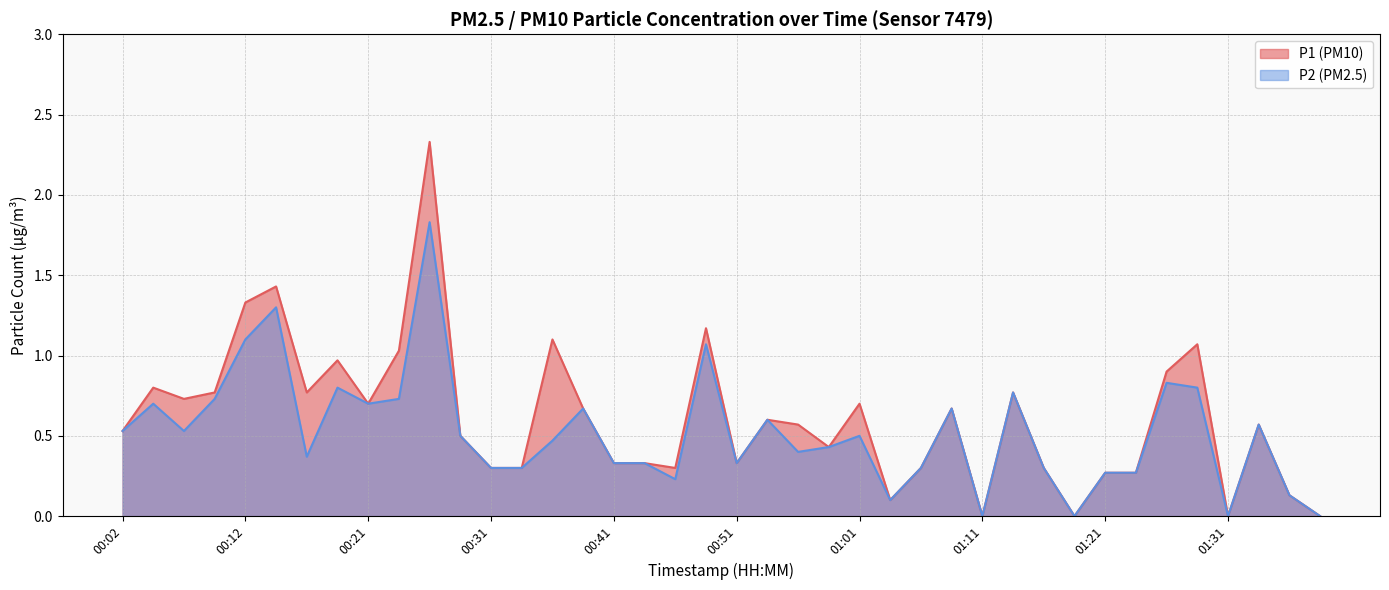

True or false: P1 has a value of 0.1 at 01:03.

True